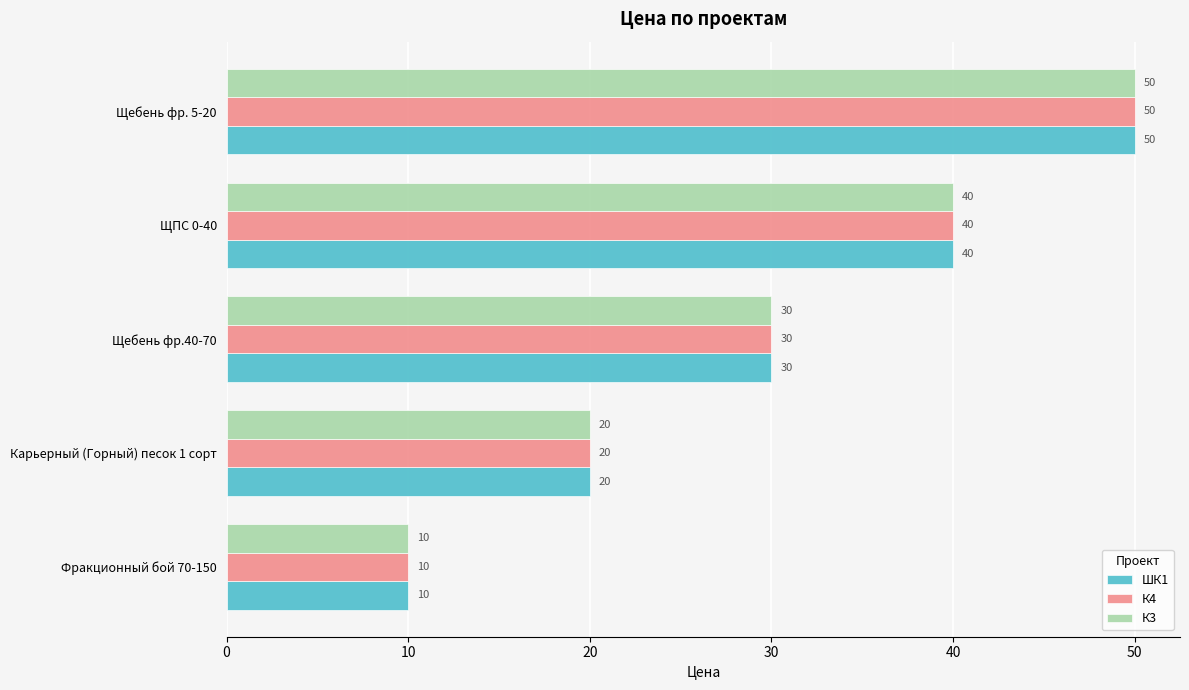

How many categories are shown in the chart?

5